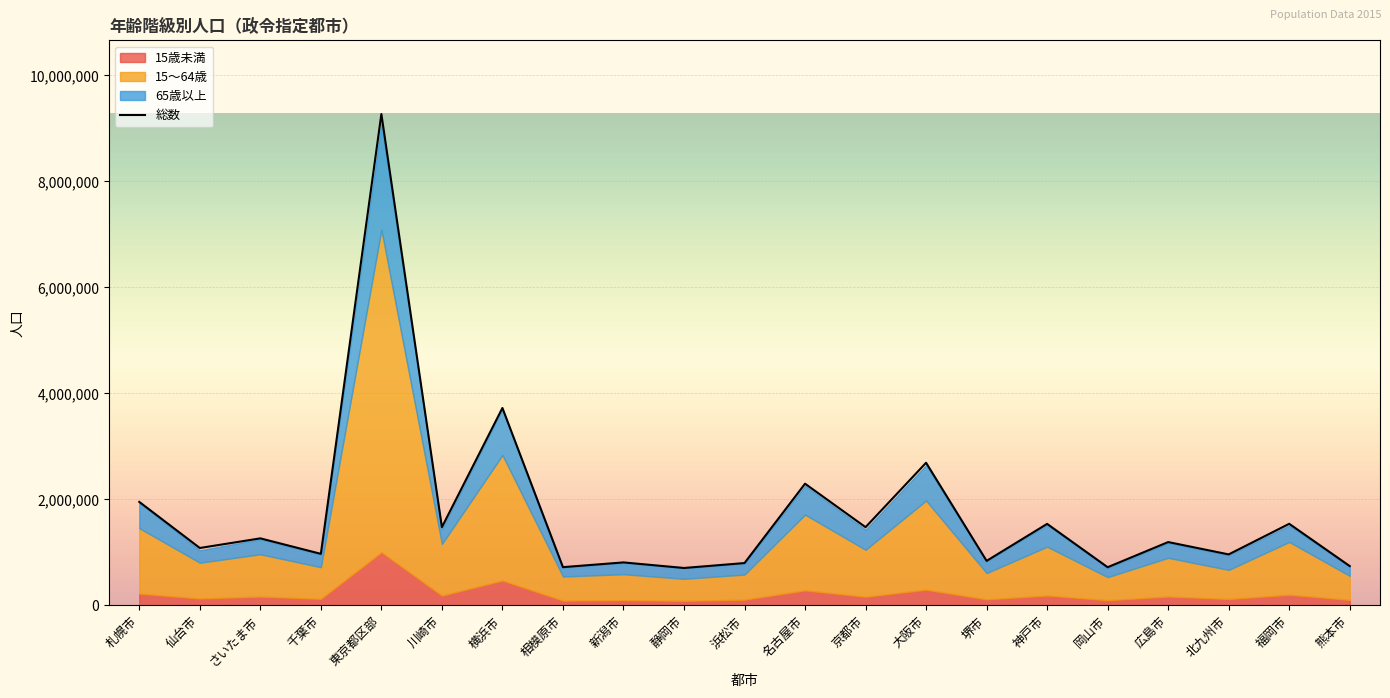

How many data points are less than 1194034?

10